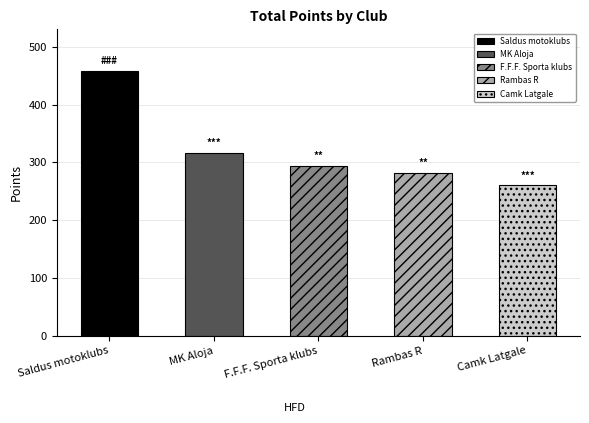

What position from the left is Saldus motoklubs?

1